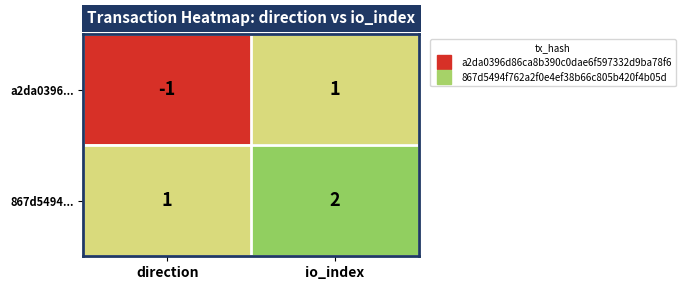

What is the minimum value shown in the chart?

-1